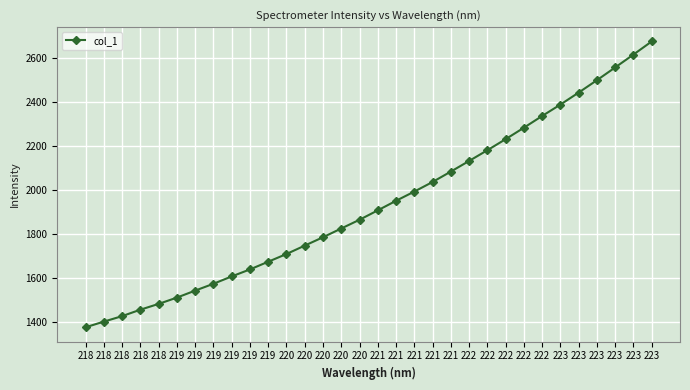

What is the sum of the values at 221 and 219?

3513.3